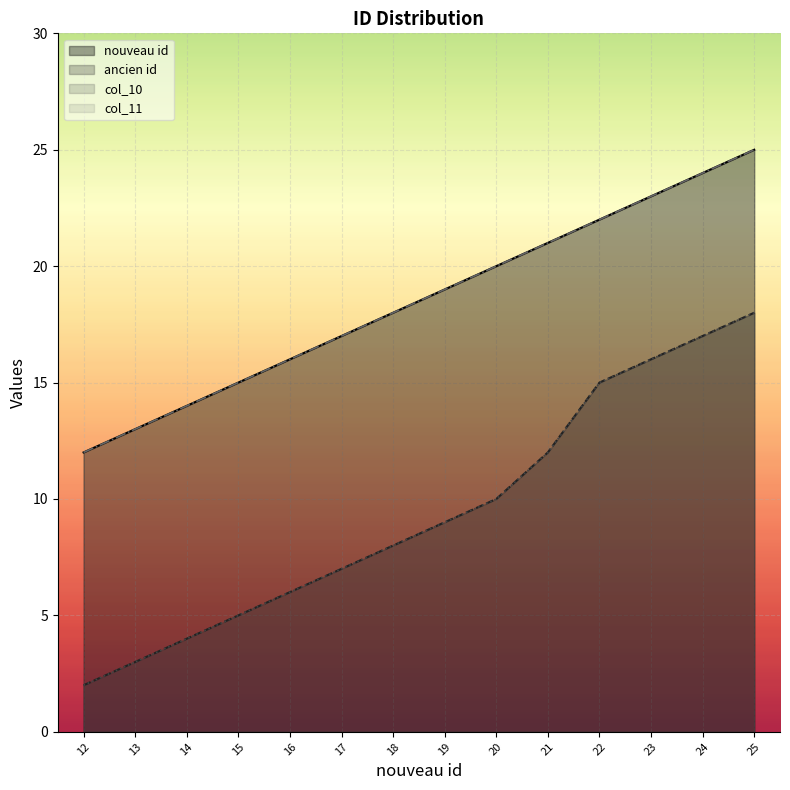

Read the nouveau id value at 24, to the nearest 10.

20